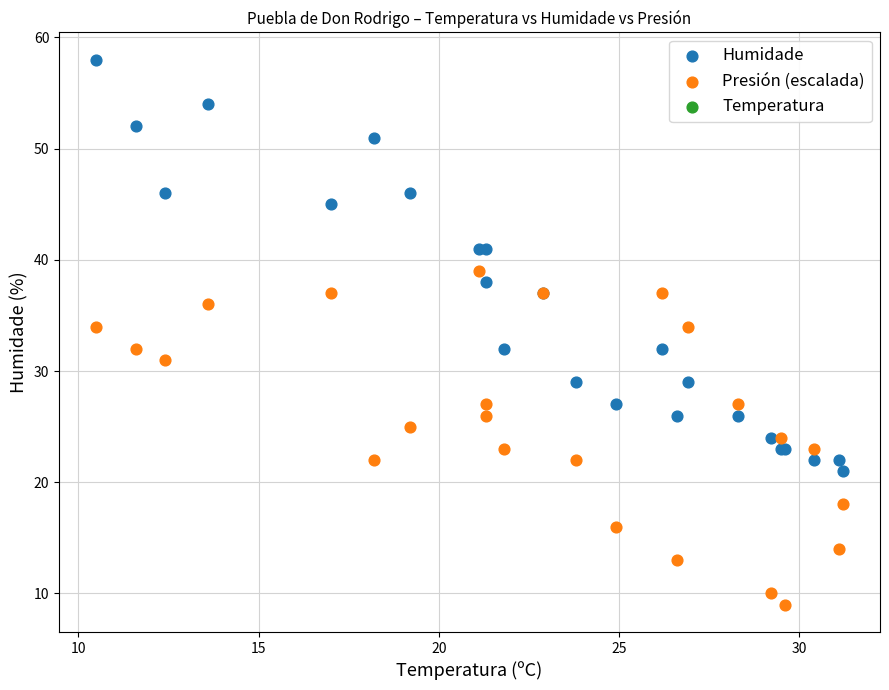

Which series reaches the maximum Y coordinate?

Humidade